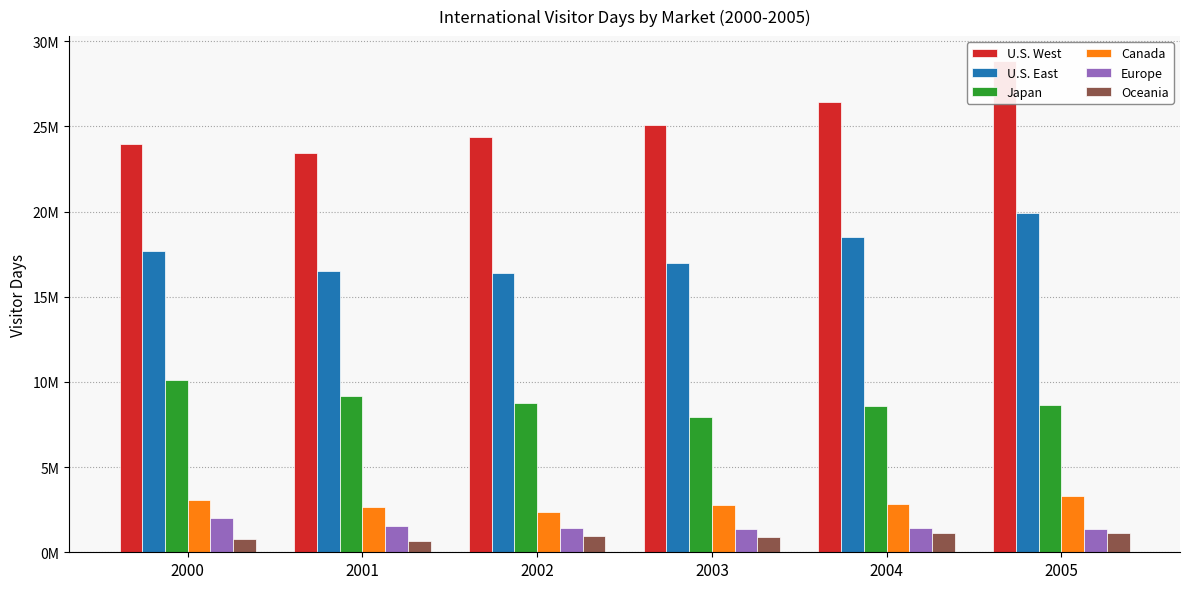

What is the average value of the Europe series?

1517607.2